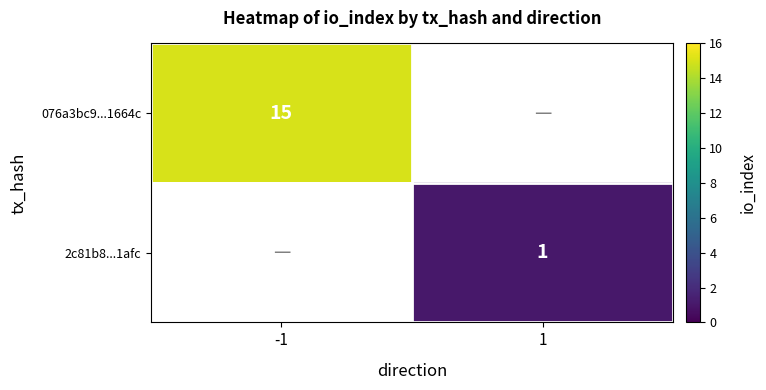

What is the smallest value displayed?

1.0